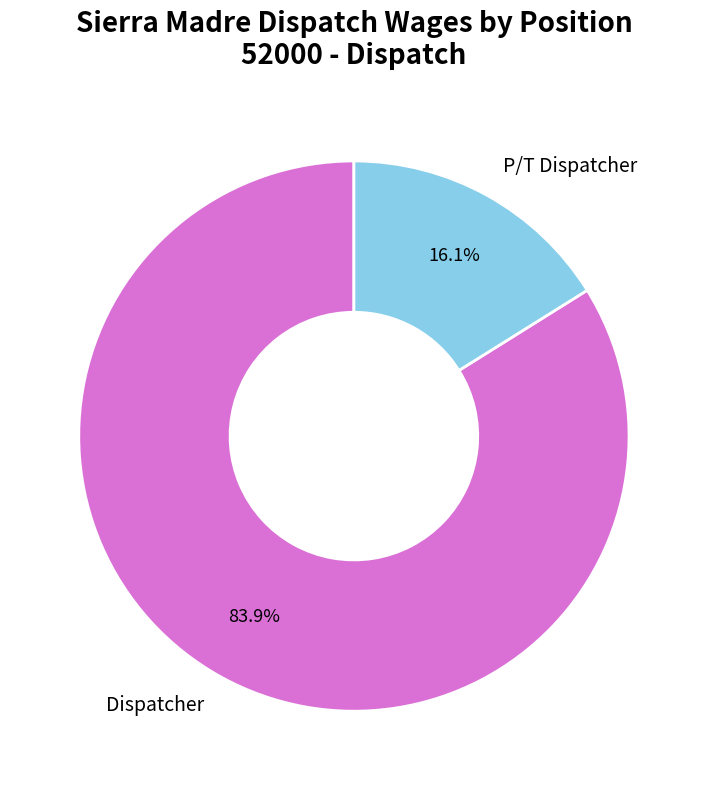

To the nearest percent, what is the combined percentage of Dispatcher and P/T Dispatcher?

100%